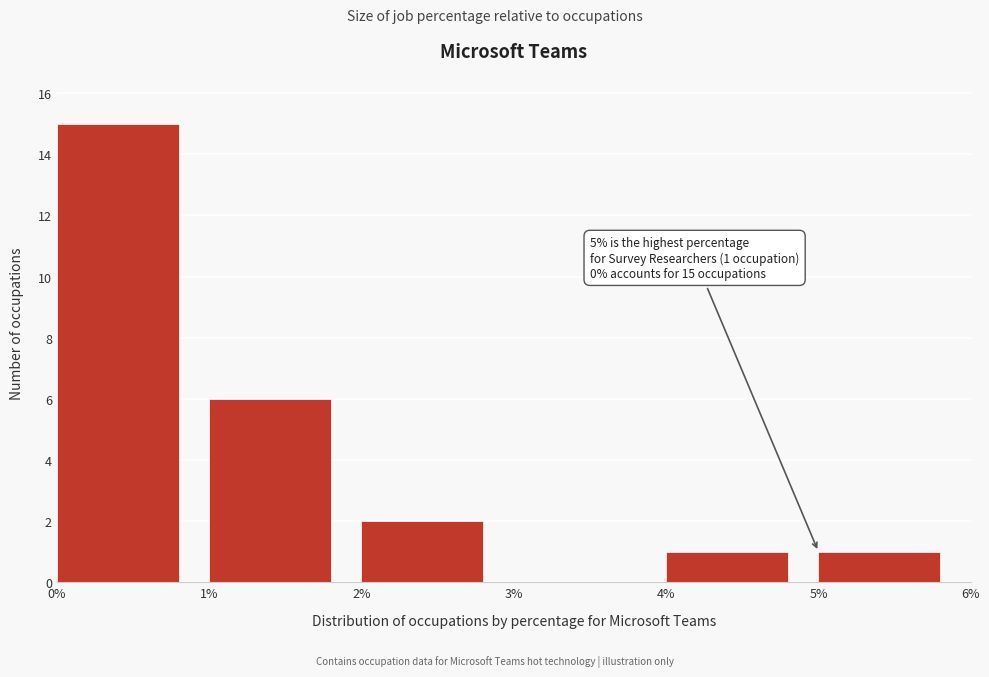

Which range on the x-axis has the tallest bar?

0% to 1%